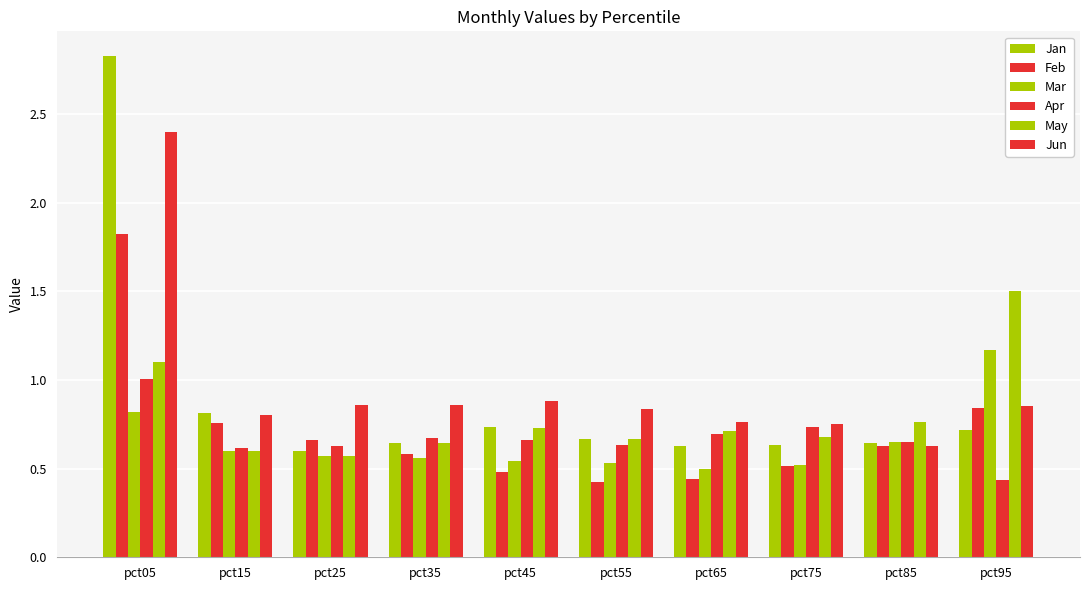

Which series has the largest total across all categories?

Jun